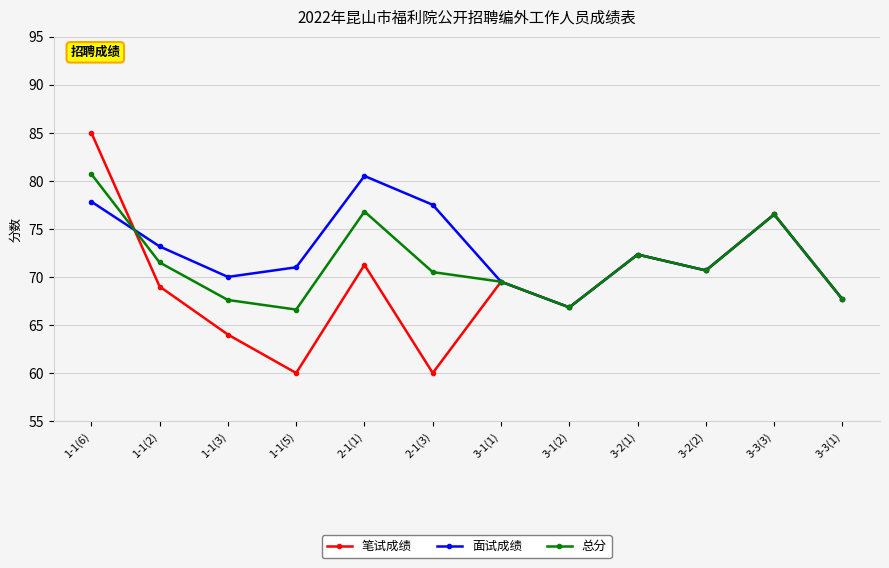

The value of 笔试成绩 at 3-2(1) is 72.3. True or false?

True